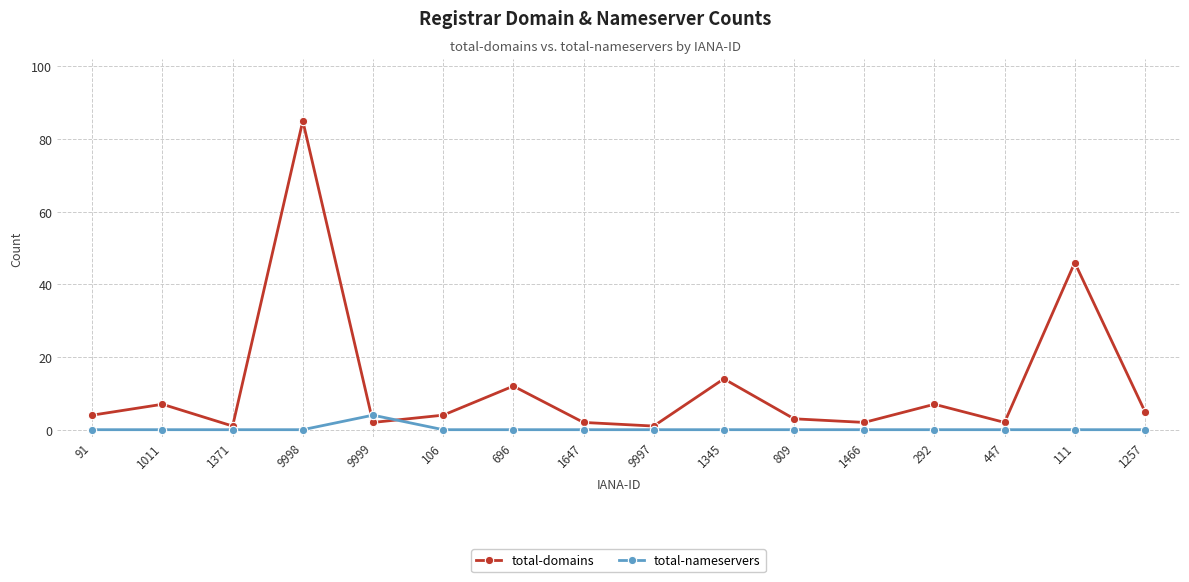

At which category does the chart reach its peak across all series?

9998